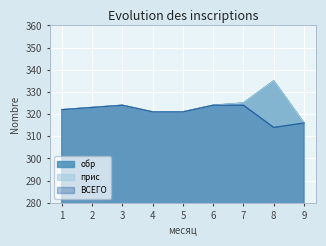

Reading left to right, extract all data points from this chart.

обр: 1=322	2=323	3=324	4=321	5=321	6=324	7=325	8=335	9=316
прис: 1=322	2=323	3=324	4=321	5=321	6=324	7=325	8=335	9=316
ВСЕГО: 1=322	2=323	3=324	4=321	5=321	6=324	7=324	8=314	9=316